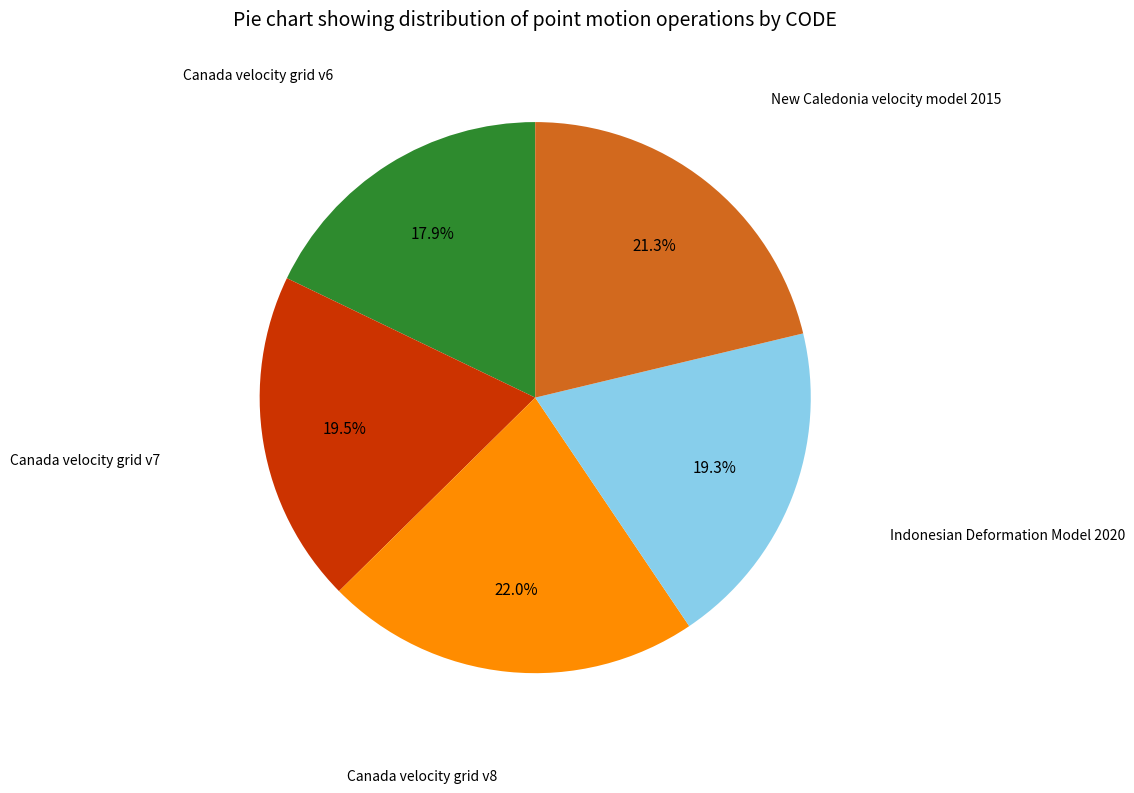

Is there a majority slice in this chart?

No